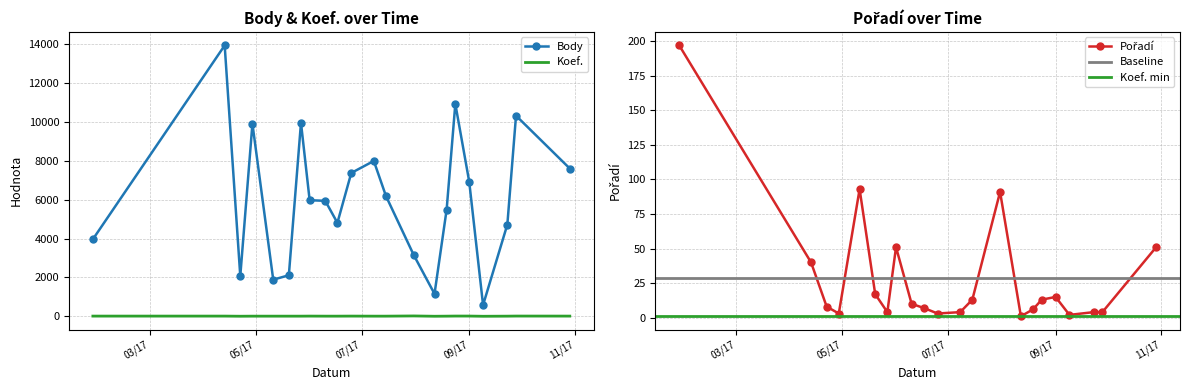

In Pořadí, how many points are higher than both neighbors (excluding endpoints)?

4